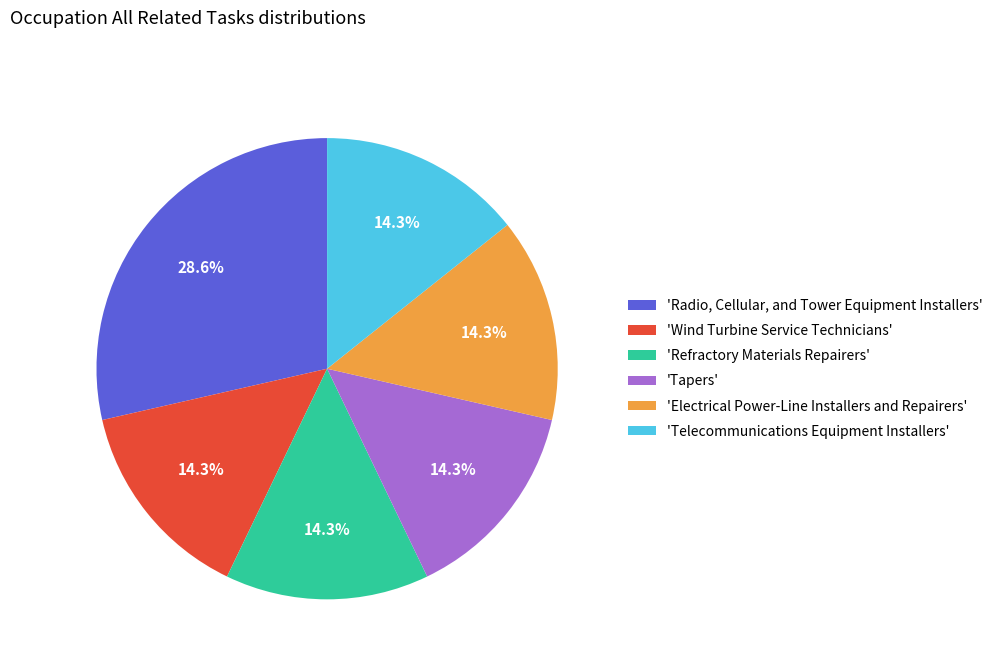

Between 'Radio, Cellular, and Tower Equipment Installers' and 'Wind Turbine Service Technicians', which is larger?

'Radio, Cellular, and Tower Equipment Installers'